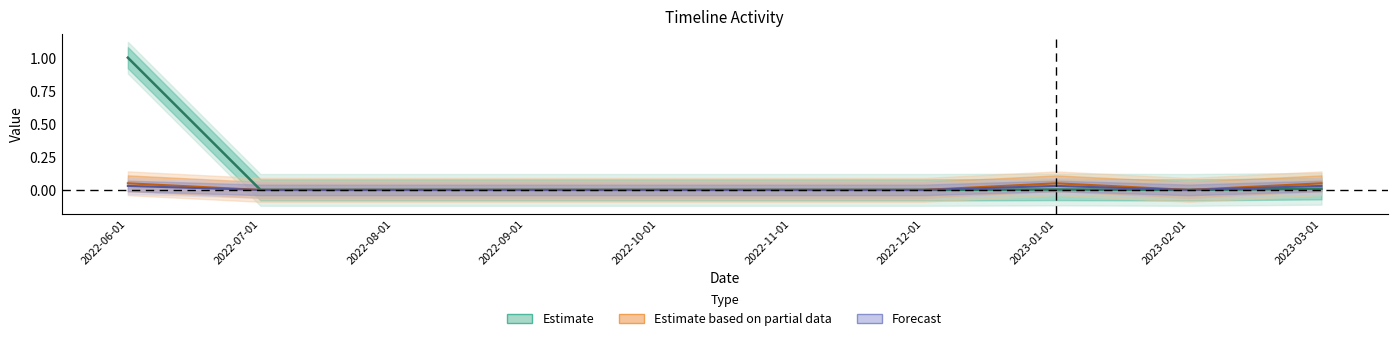

Count the number of data series in this chart.

3